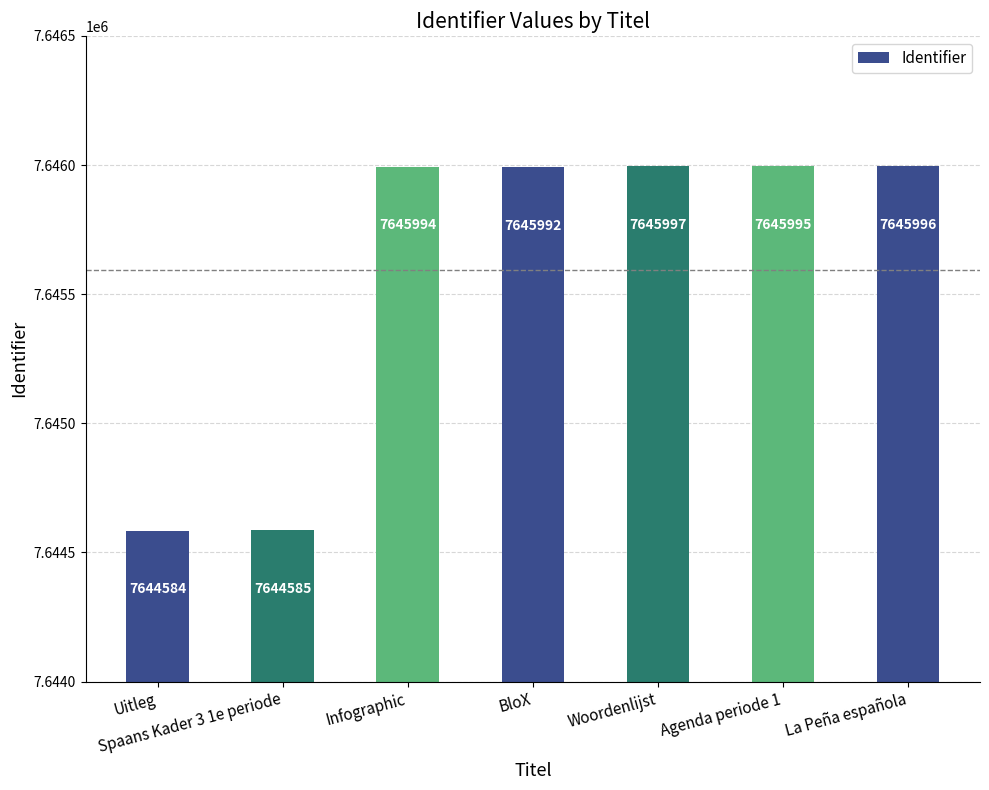

What value does the data have at BloX, to the nearest 50?

7646000